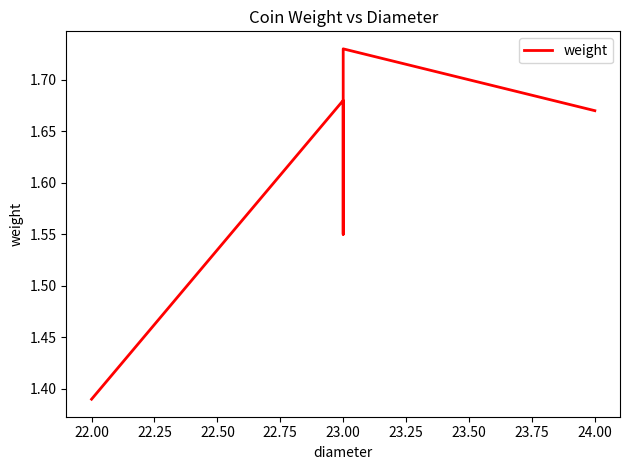

How many lines are shown in the chart?

1